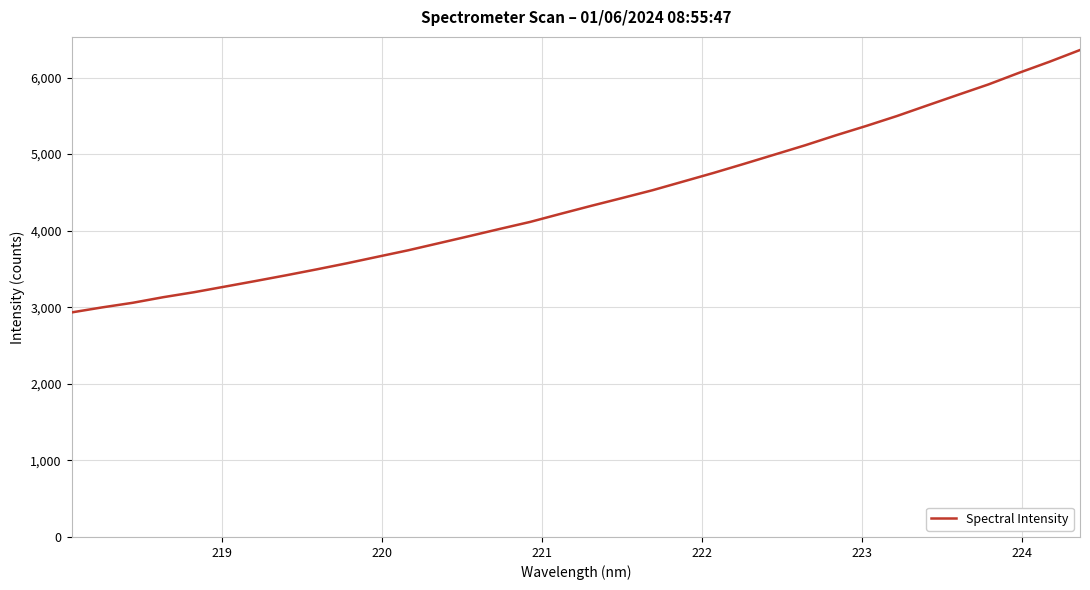

Is this an area chart (filled region under the line)?

No